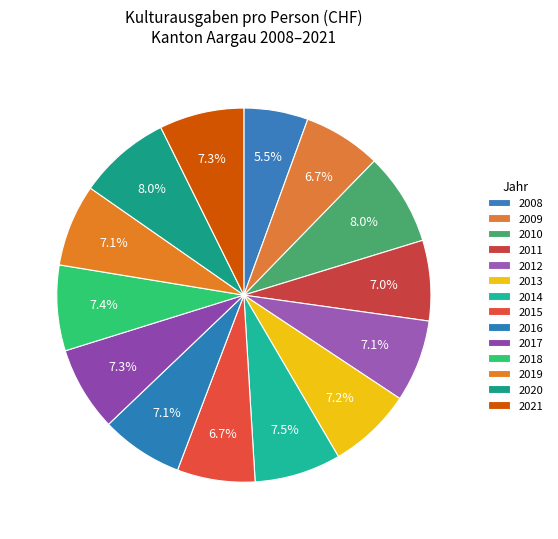

True or false: 2019 accounts for 7% of the total.

True